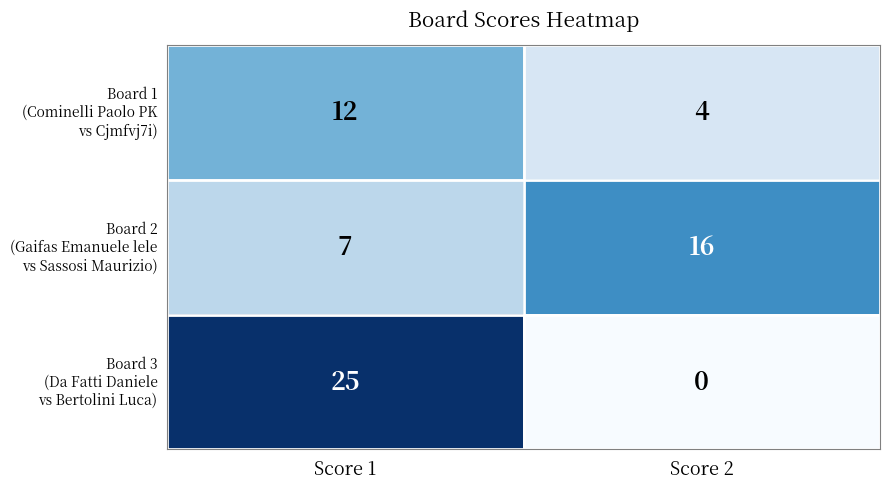

At which category does the chart reach its peak across all series?

Score 1